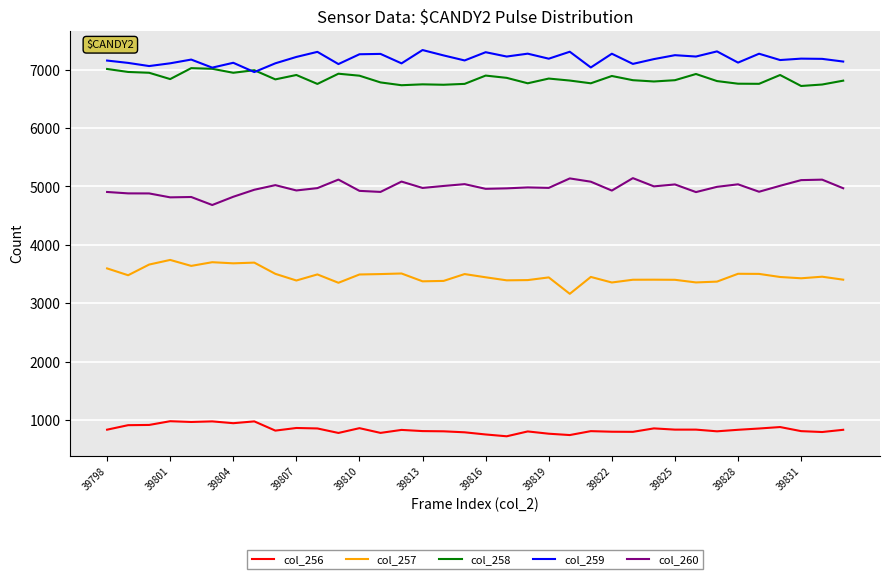

What is the difference between the maximum and minimum values in the col_259 series?

377